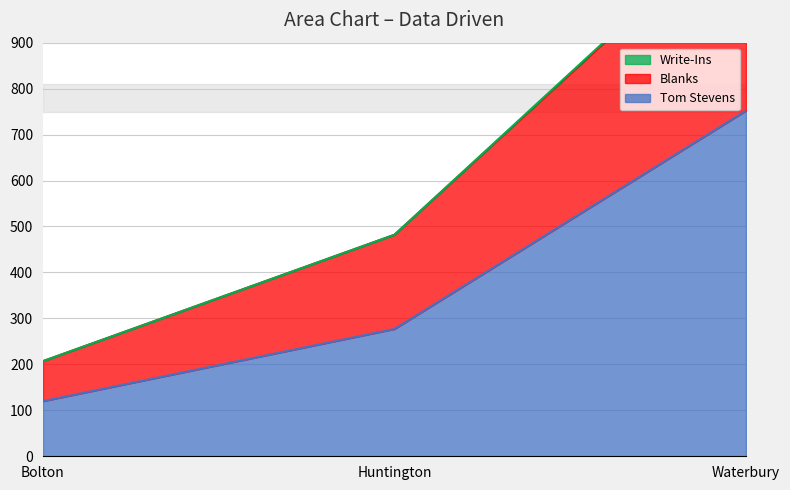

At which label does Tom Stevens reach its peak?

Waterbury